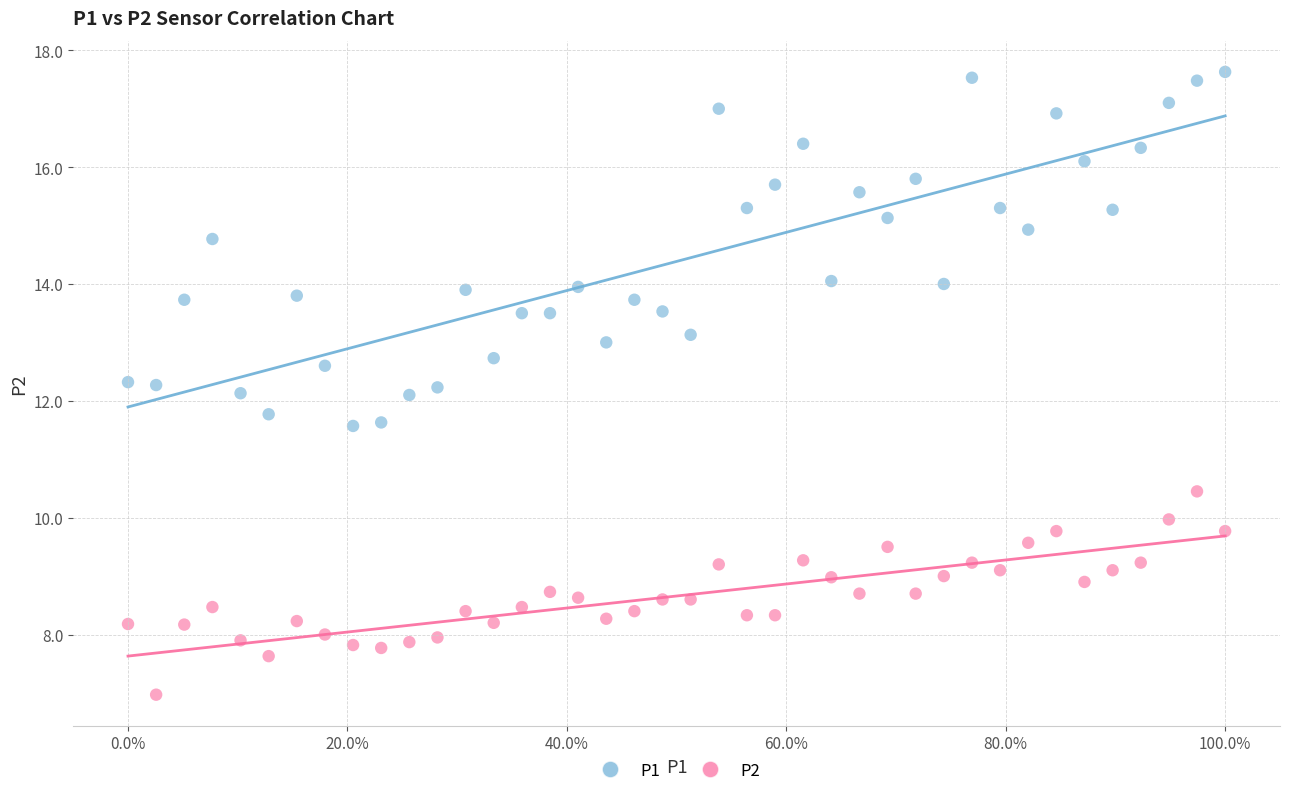

Across all data points, what is the range of Y values (max minus min)?

10.7